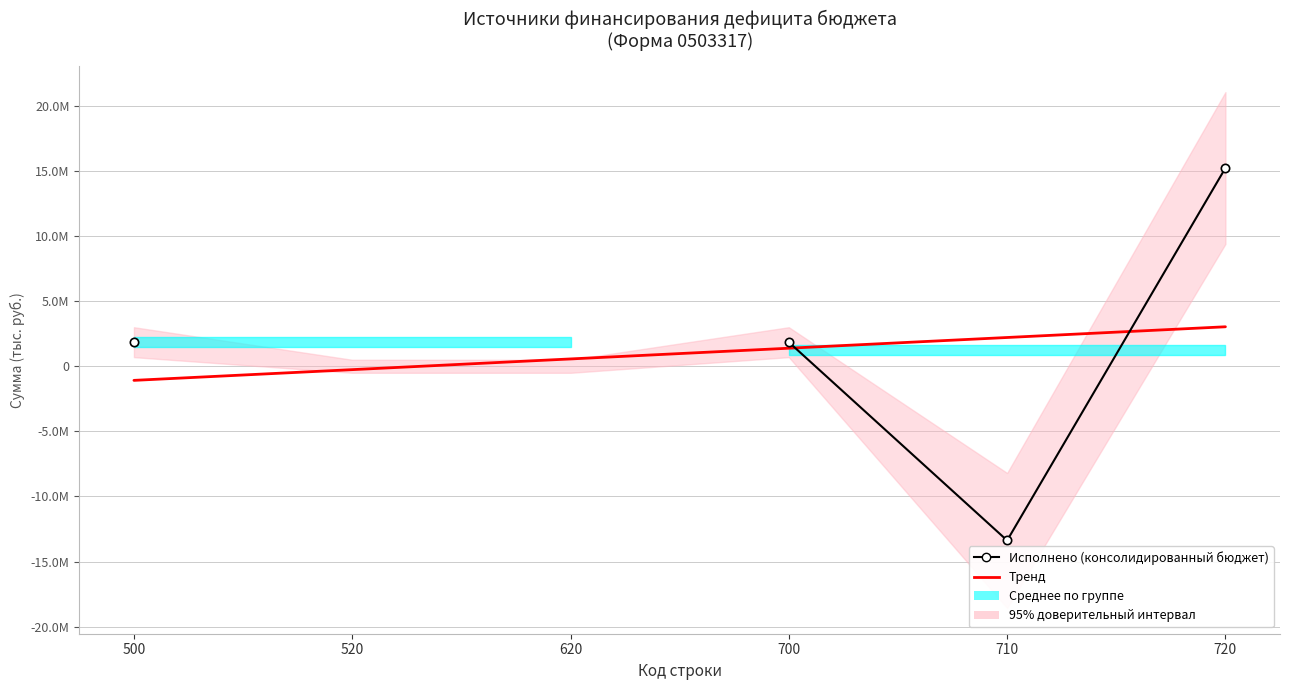

How many data points does each series have?

6